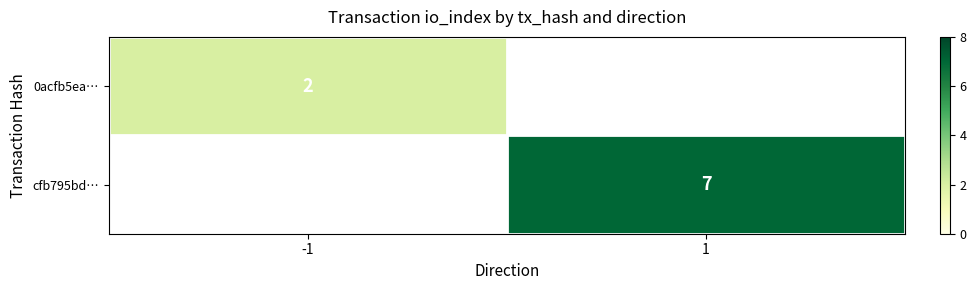

At how many categories does at least one series exceed 5?

1